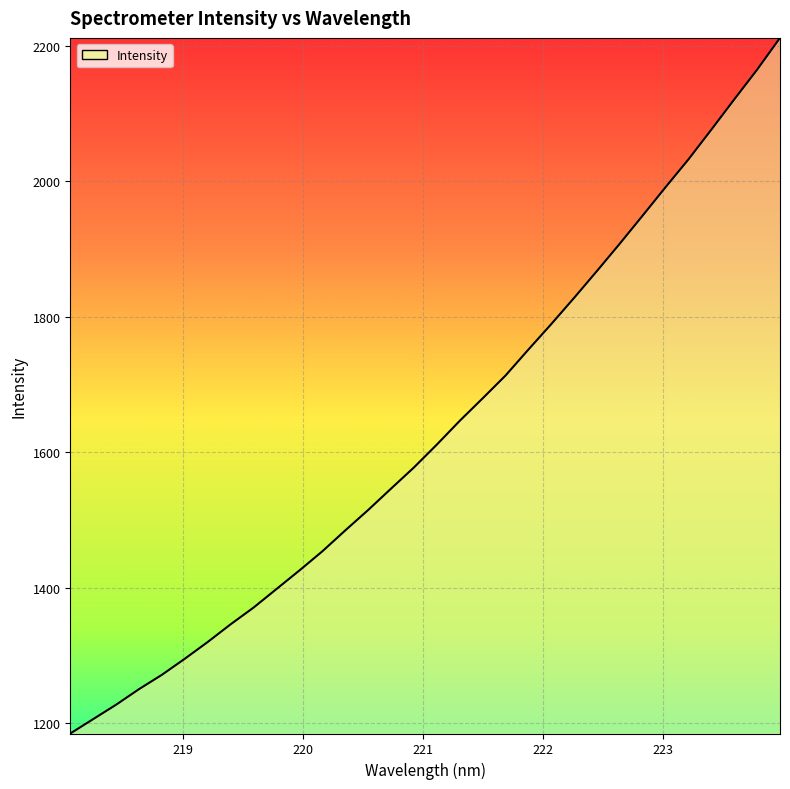

What is the greatest value displayed?

2212.0